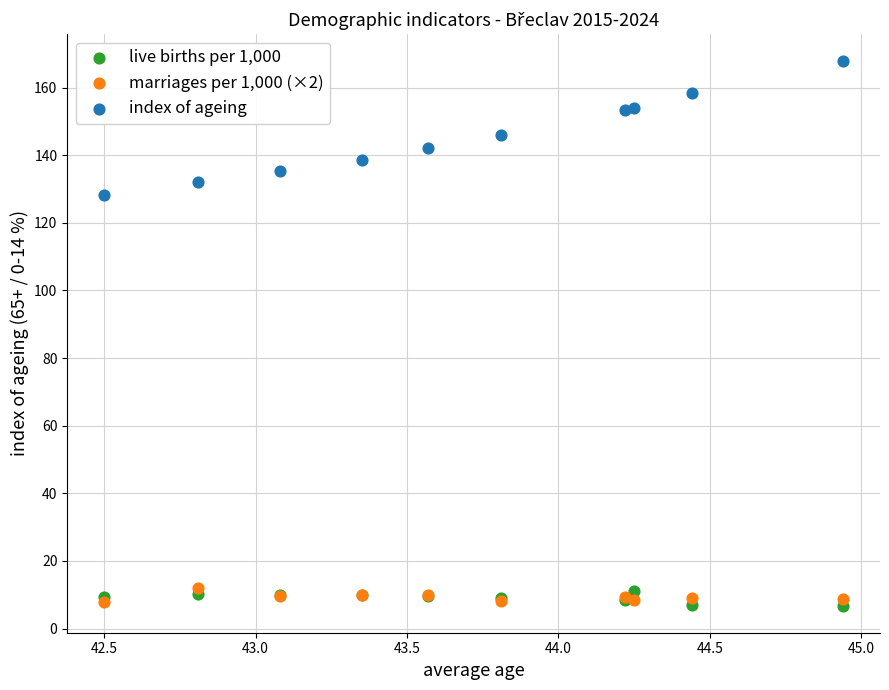

Across all series, what Y value is closest to 87?

128.2